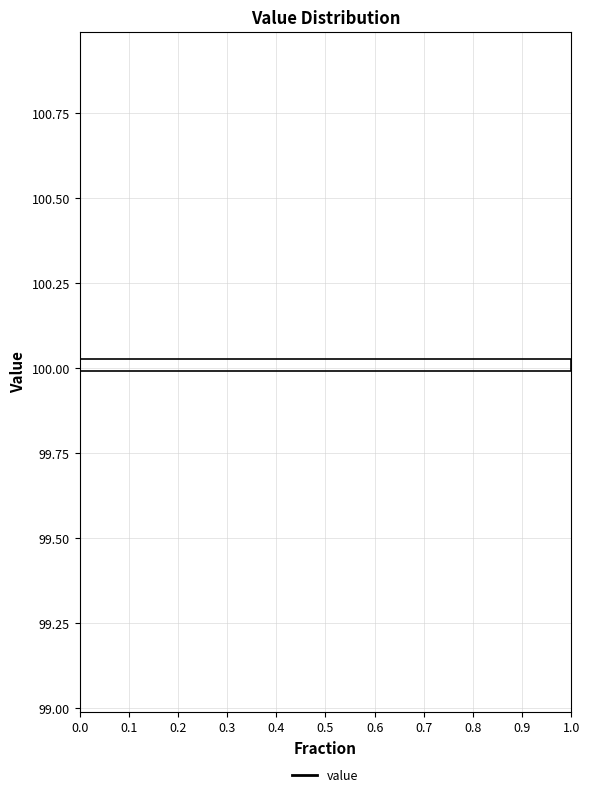

Read against the y-axis, roughly where is the centre of the longest bar?

100.00